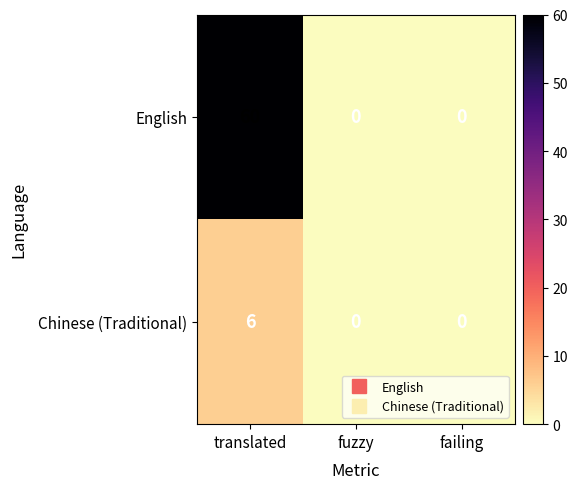

How many Chinese (Traditional) values are between 0 and 6?

3